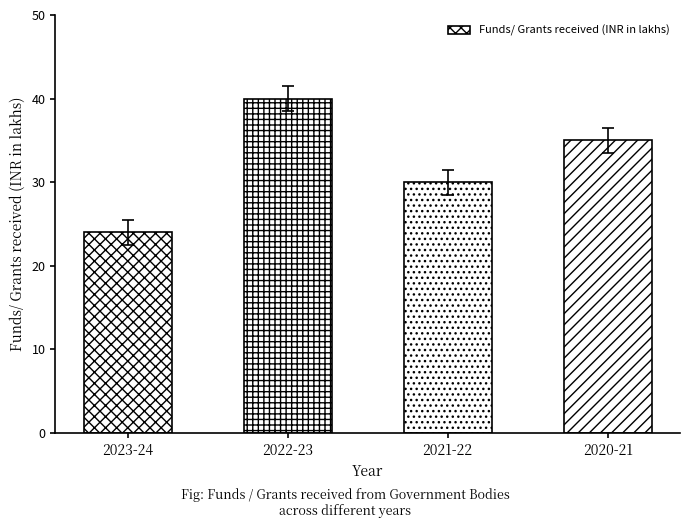

What is the sum of the values at 2022-23 and 2020-21?

75